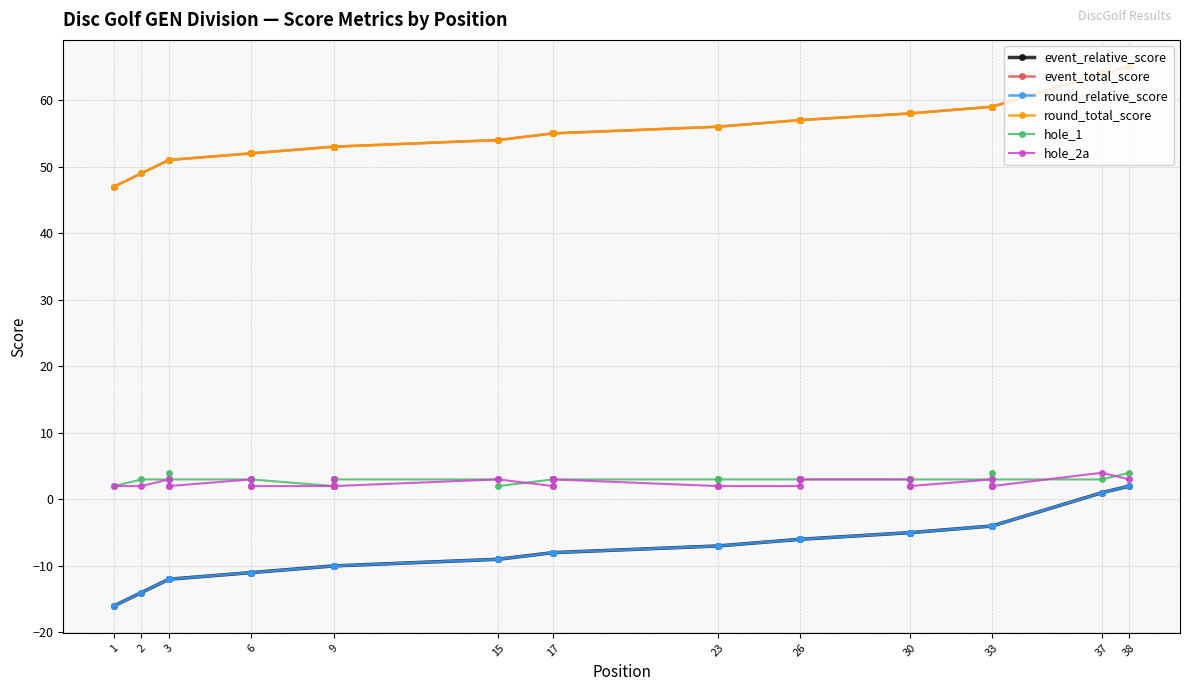

How many interior local peaks does the hole_1 series have?

2